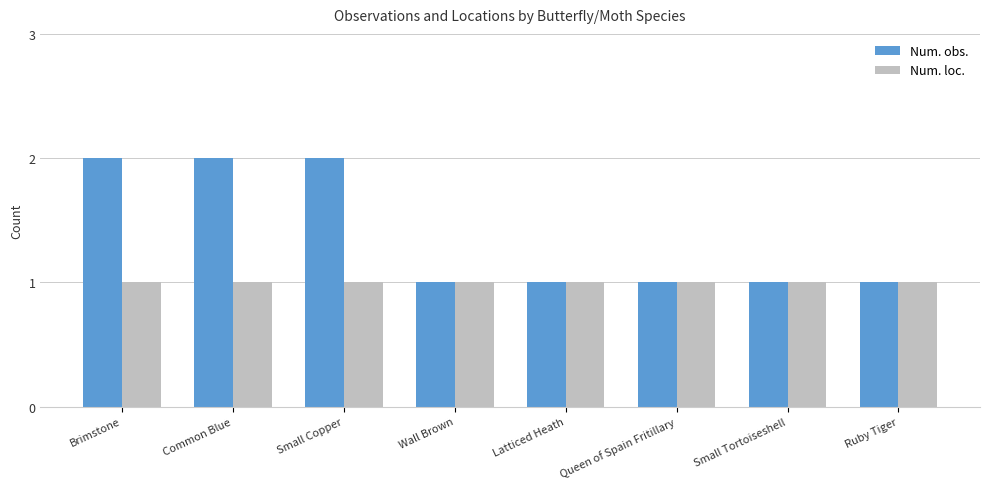

The Num. obs. series shows 1 at Small Copper. True or false?

False